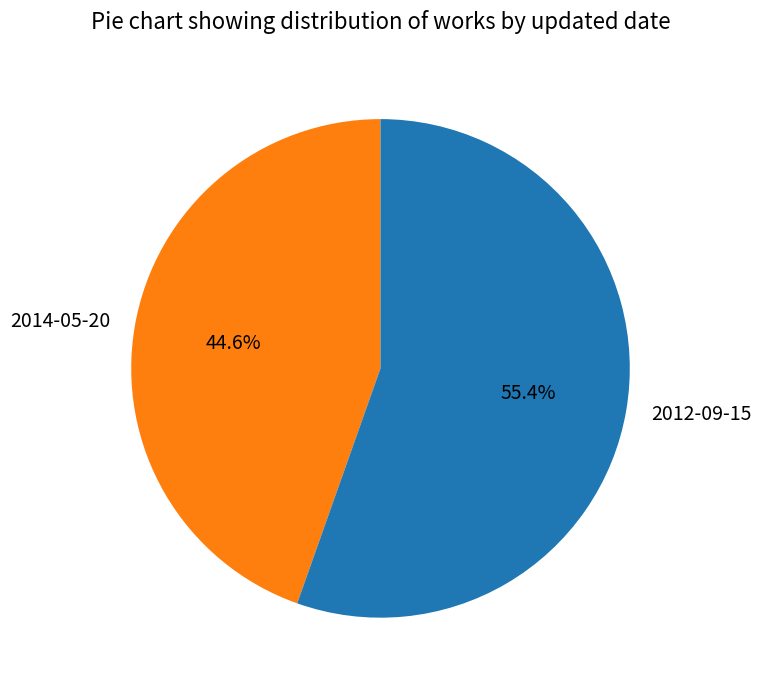

What is the largest slice in the pie chart?

2012-09-15